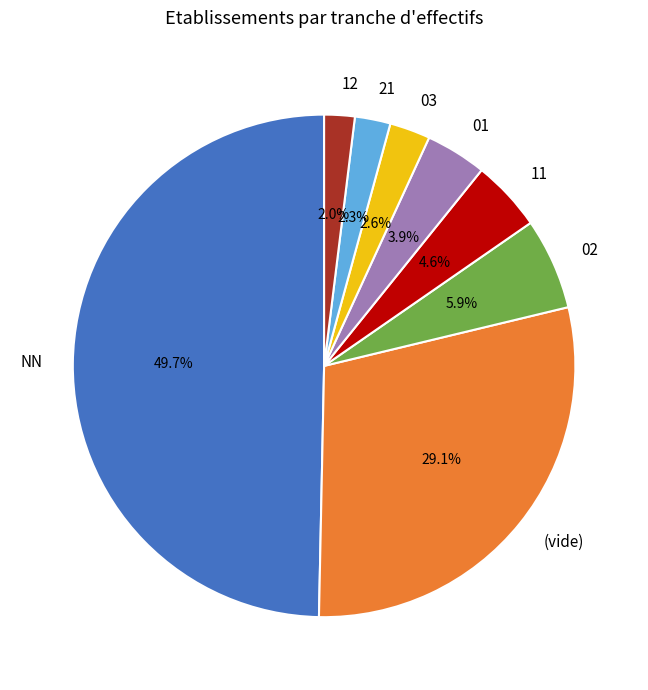

What is the ratio of the value at 03 to the value at 11?

0.6